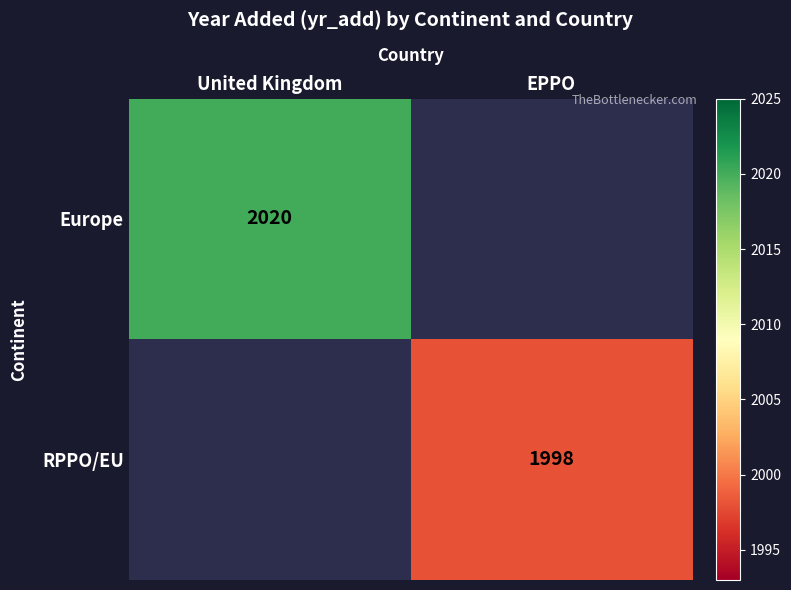

The Europe series shows 3491 at United Kingdom. True or false?

False